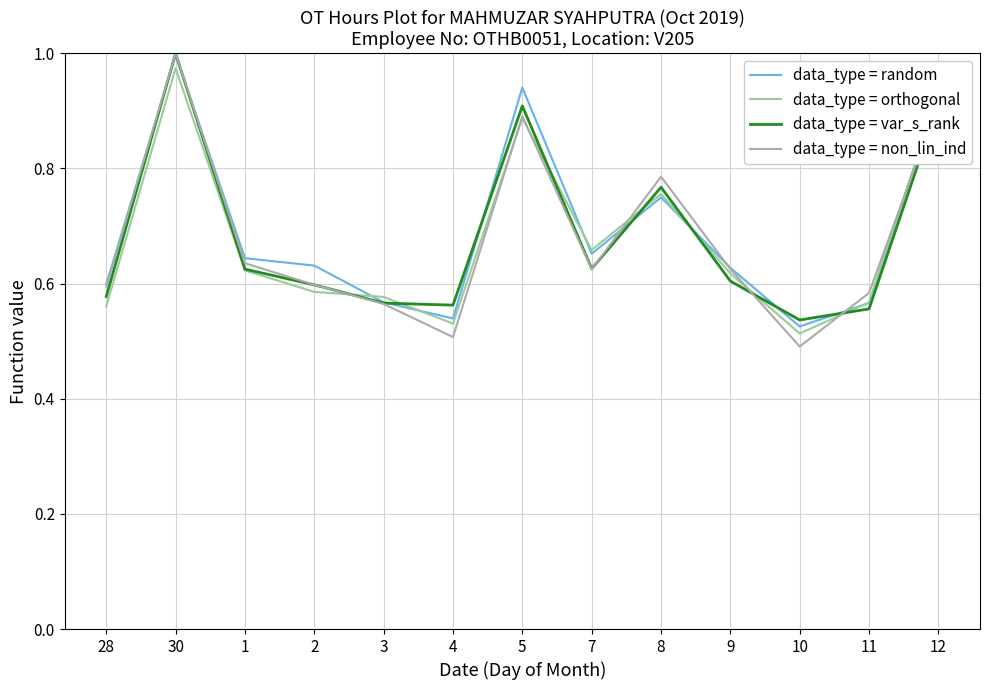

Count the number of categories in the chart.

13